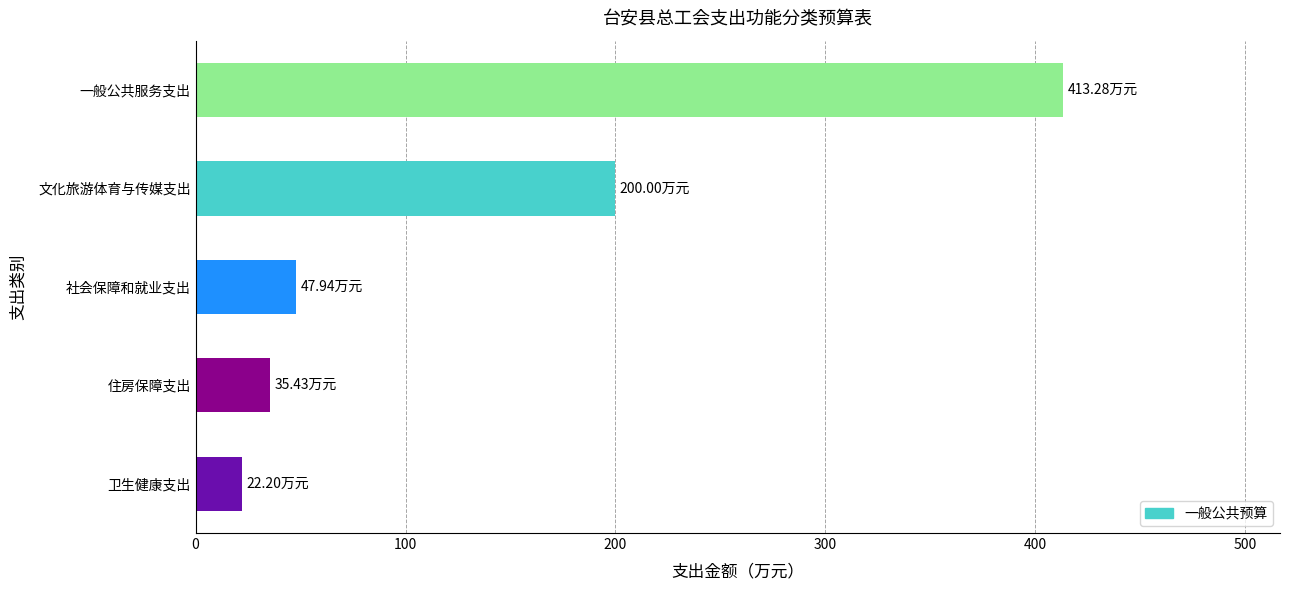

Which category has the highest value across all series?

一般公共服务支出